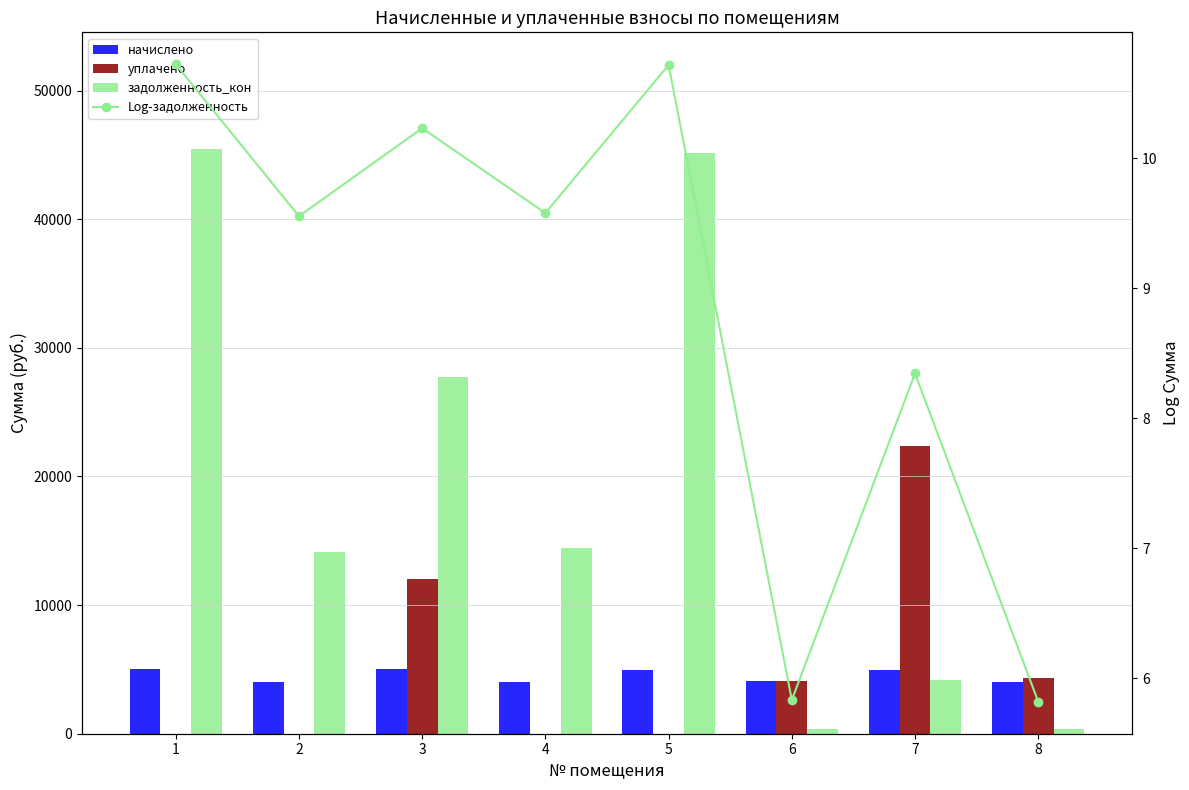

What is the approximate value of начислено at 2?

4028.0